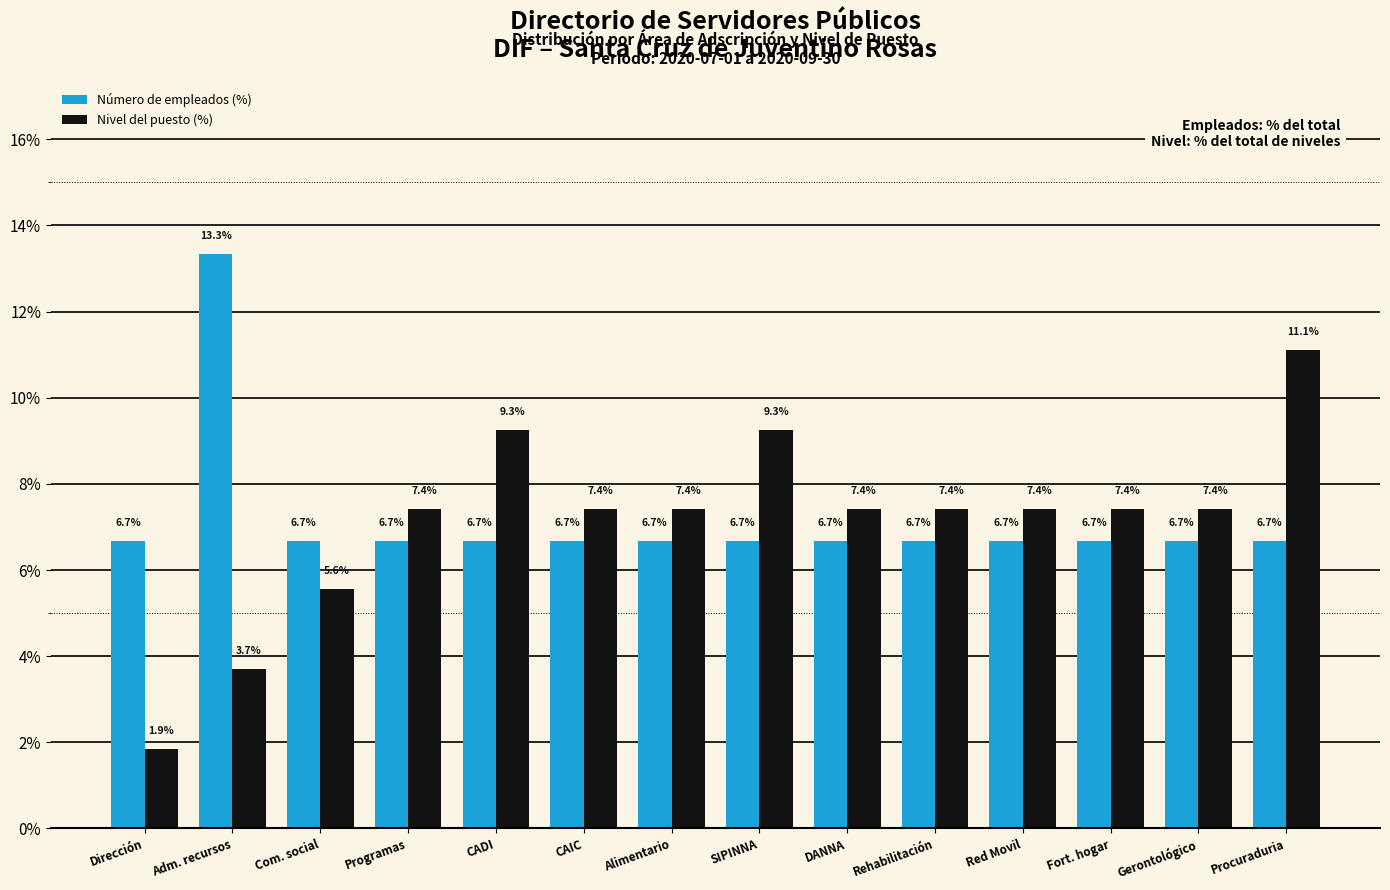

What is the spread (max minus min) of values at Dirección?

4.8